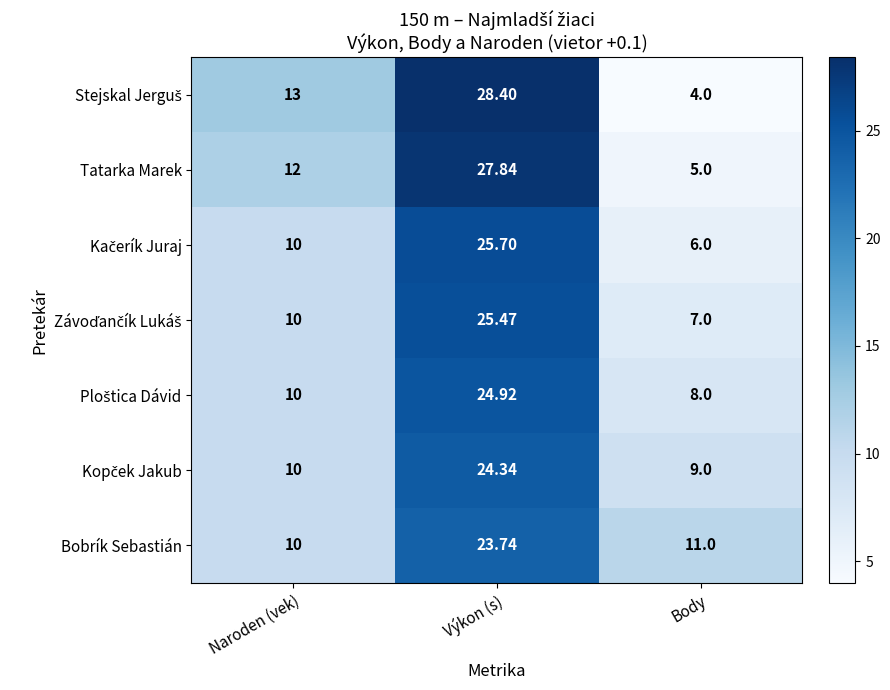

At which category does the chart reach its peak across all series?

Výkon (s)